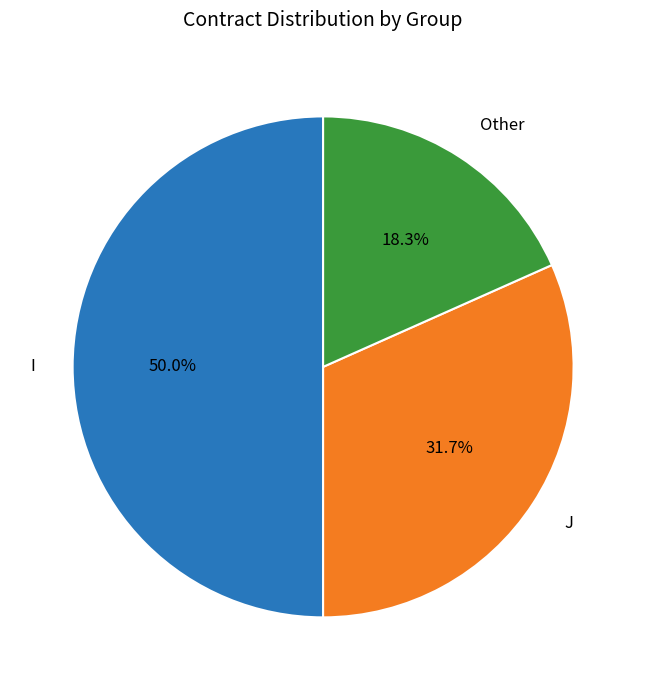

How many slices are in this pie chart?

3